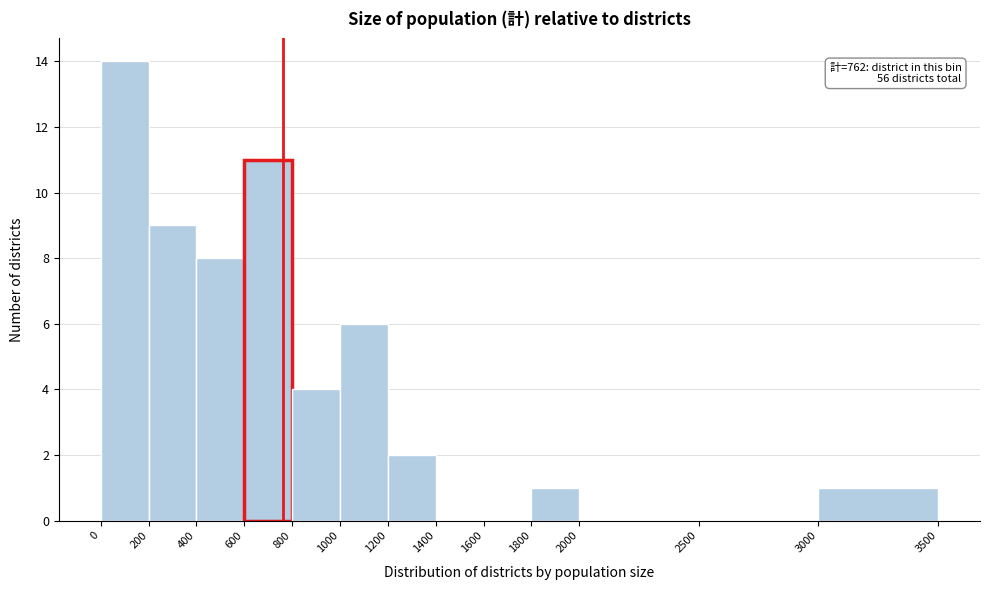

Over which range of the x-axis is the bar tallest?

0 to 200